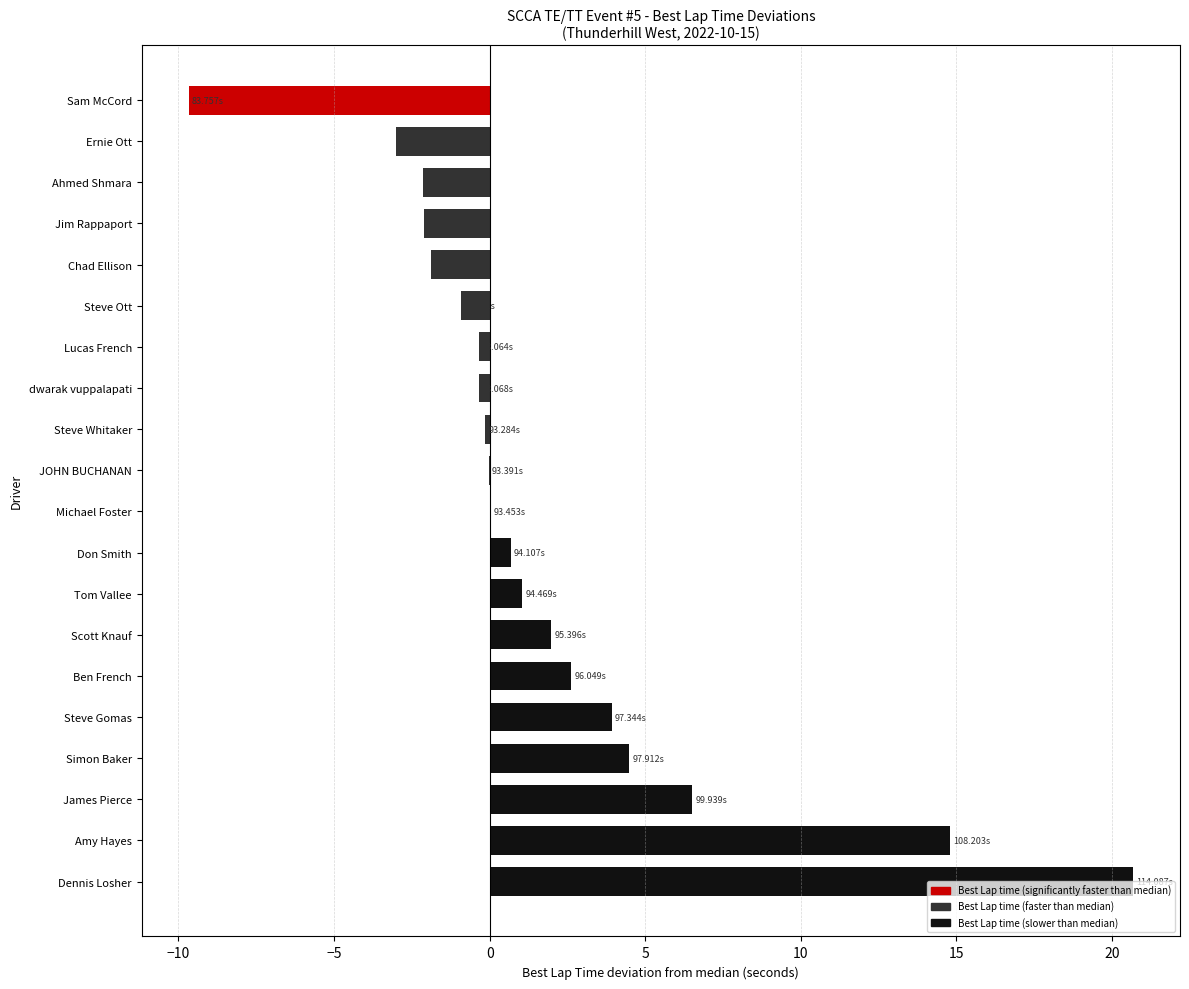

At which category does the chart reach its peak across all series?

Dennis Losher